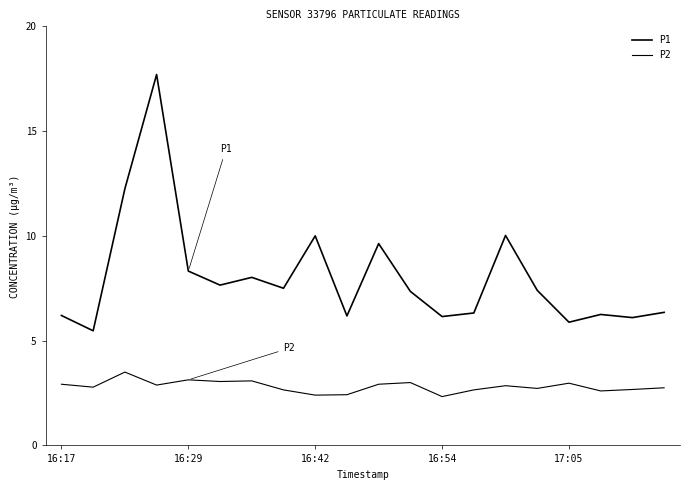

True or false: P1 and P2 cross at least once.

False